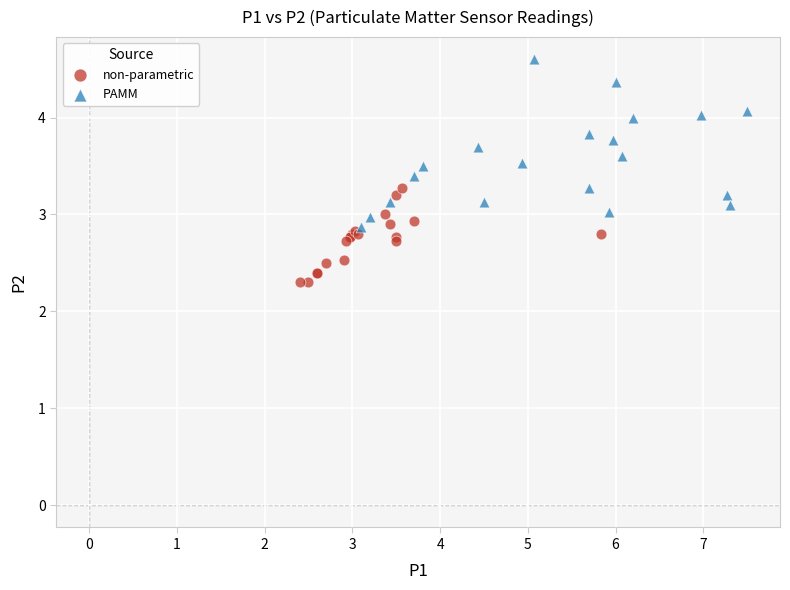

Which series reaches the minimum Y coordinate?

non-parametric